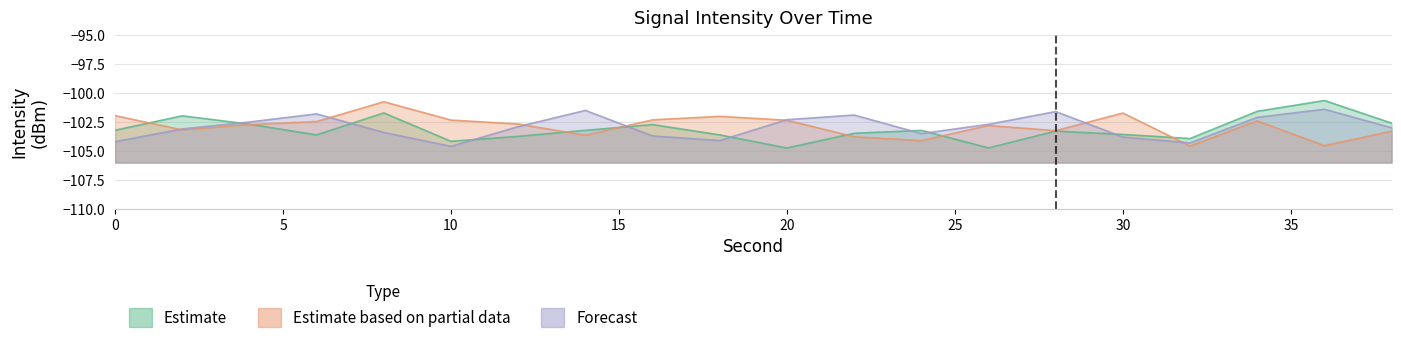

Which series has the largest total across all categories?

Estimate based on partial data